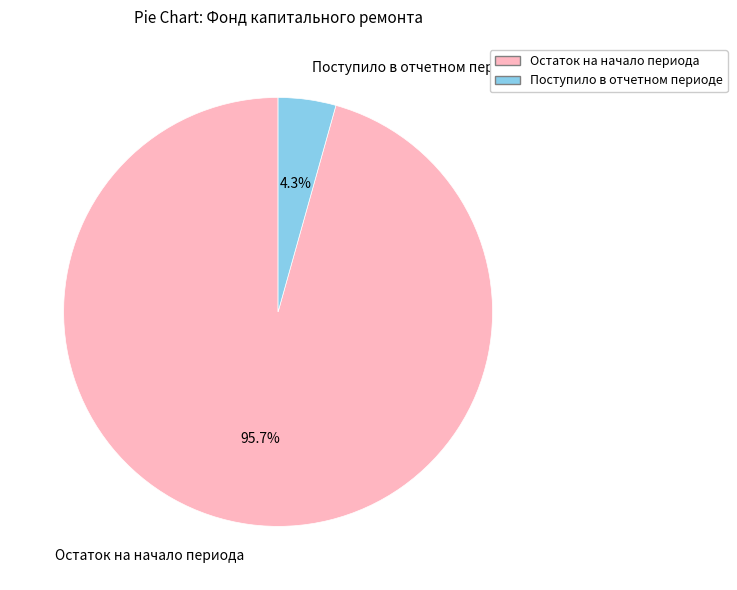

How many segments does this pie chart have?

2